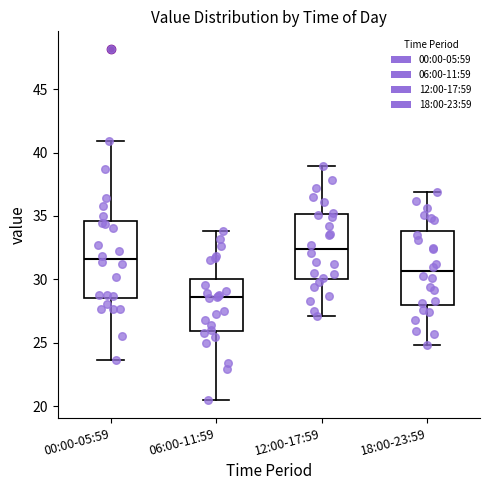

Reading left to right, read every box against the y-axis: the position of its median line, the range the box covers, and the ends of its whiskers. The values are not printed on the chart, so give them approximately, as read against the axis.

00:00-05:59: median 31.5, box 28.5 to 34.5, whiskers 23.5 to 41.0
06:00-11:59: median 28.5, box 26.0 to 30.0, whiskers 20.5 to 34.0
12:00-17:59: median 32.5, box 30.0 to 35.0, whiskers 27.0 to 39.0
18:00-23:59: median 30.5, box 28.0 to 34.0, whiskers 25.0 to 37.0